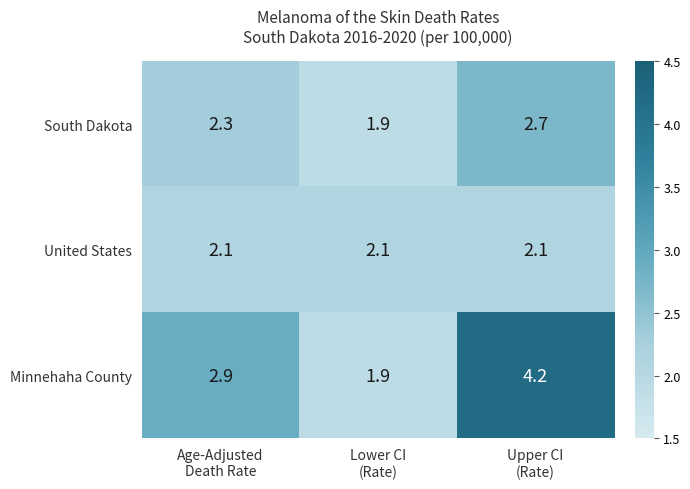

At how many categories does at least one series exceed 2?

3